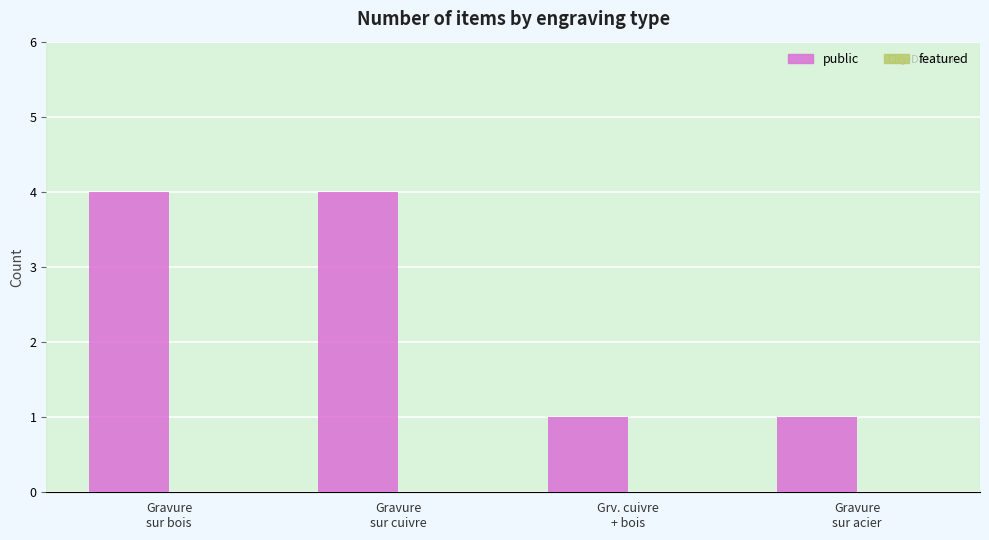

What is the difference between the second highest and minimum values?

3